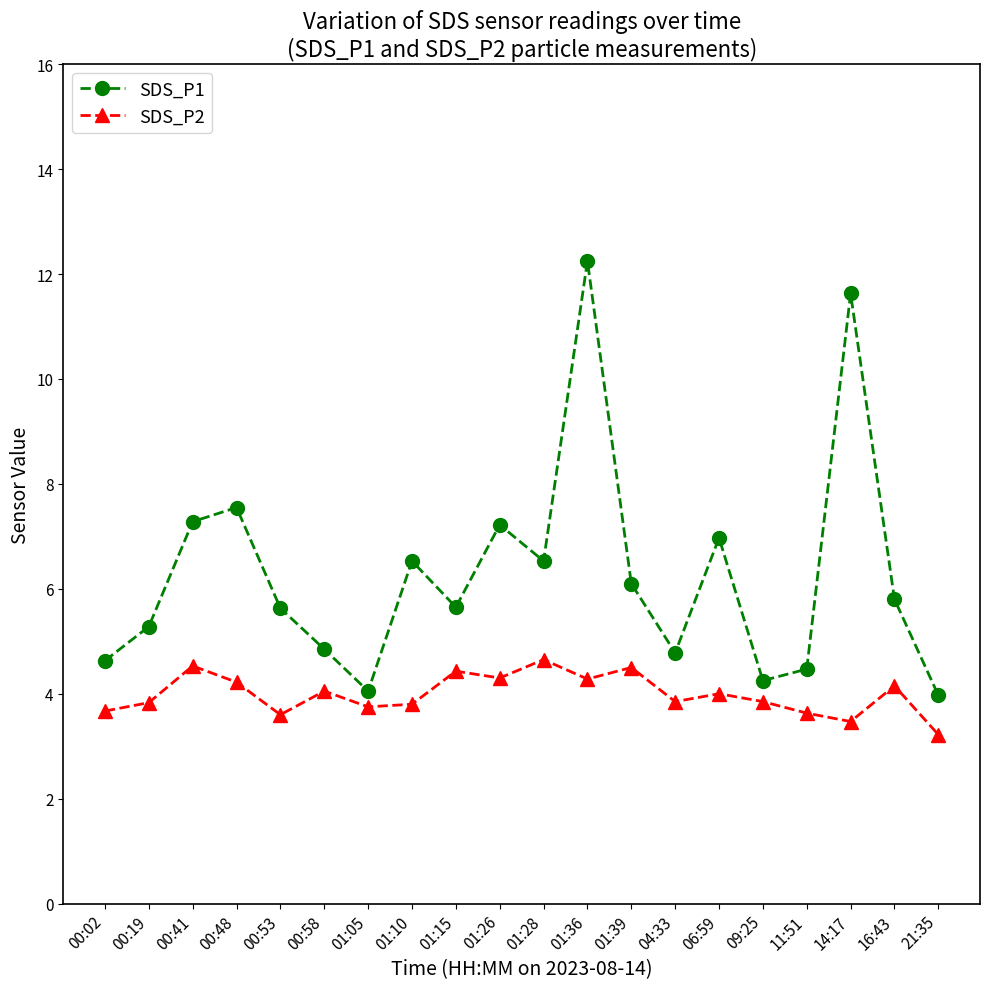

Is it true that SDS_P2 equals 0.9 at 00:02?

False